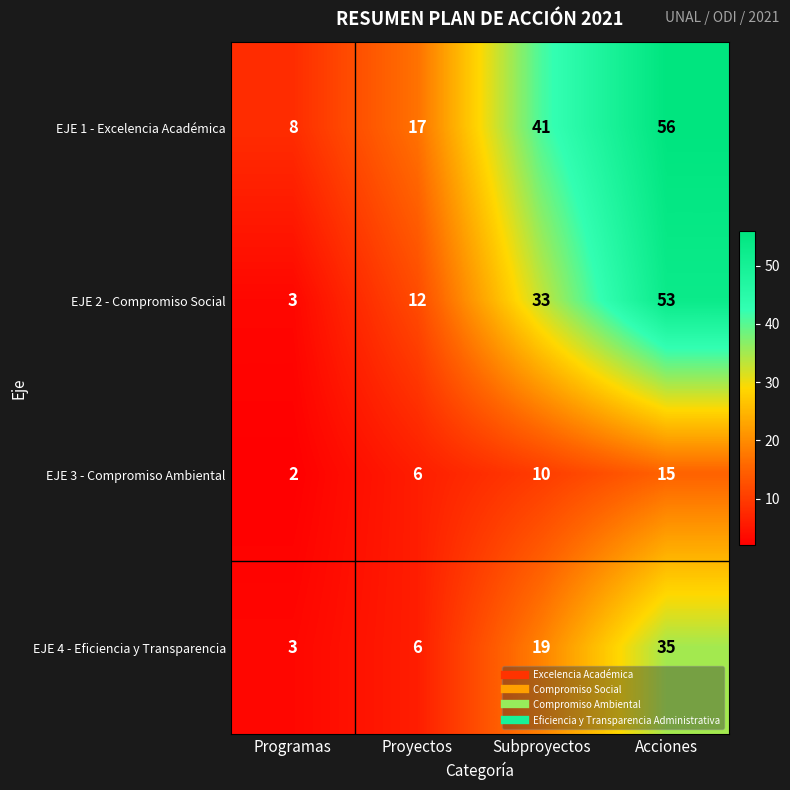

Which series has the widest spread of values?

EJE 2 - Compromiso Social